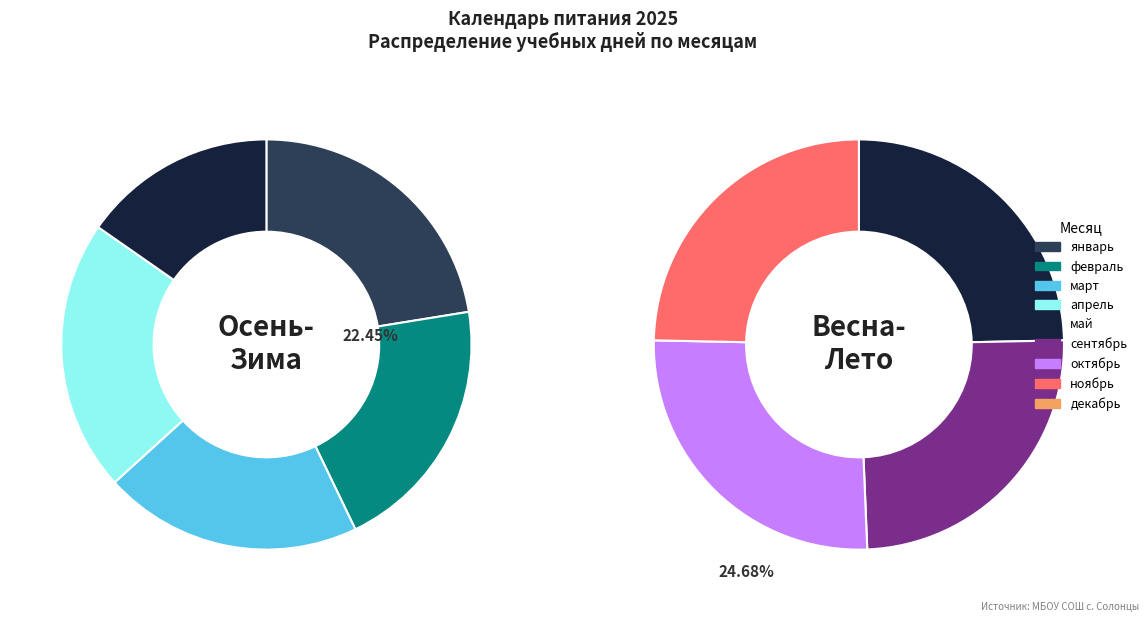

True or false: 3 accounts for 22% of the total.

False